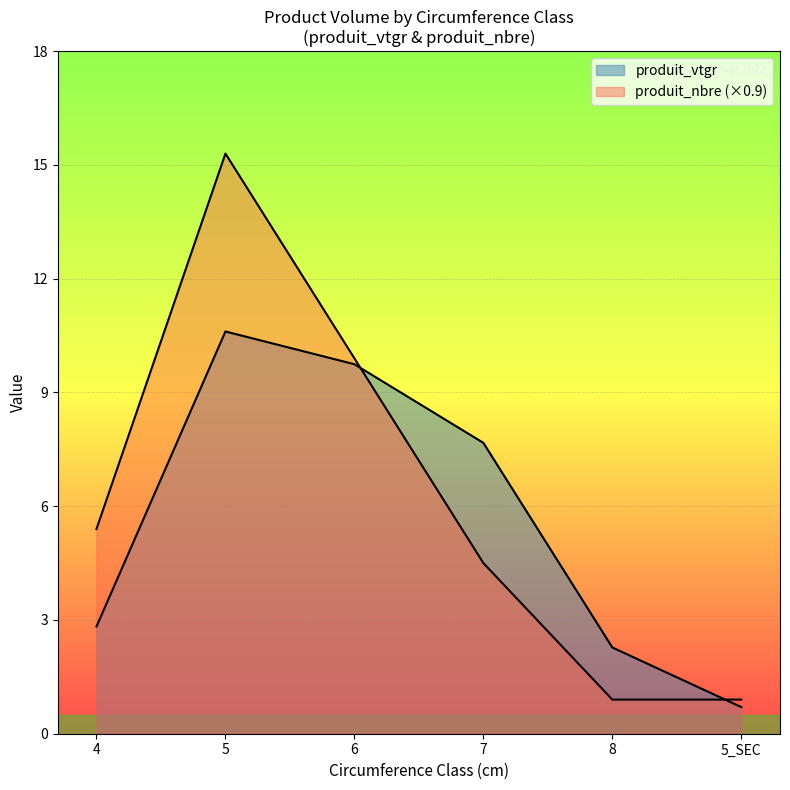

At 5_SEC, list the series in order from largest to smallest.

produit_nbre, produit_vtgr